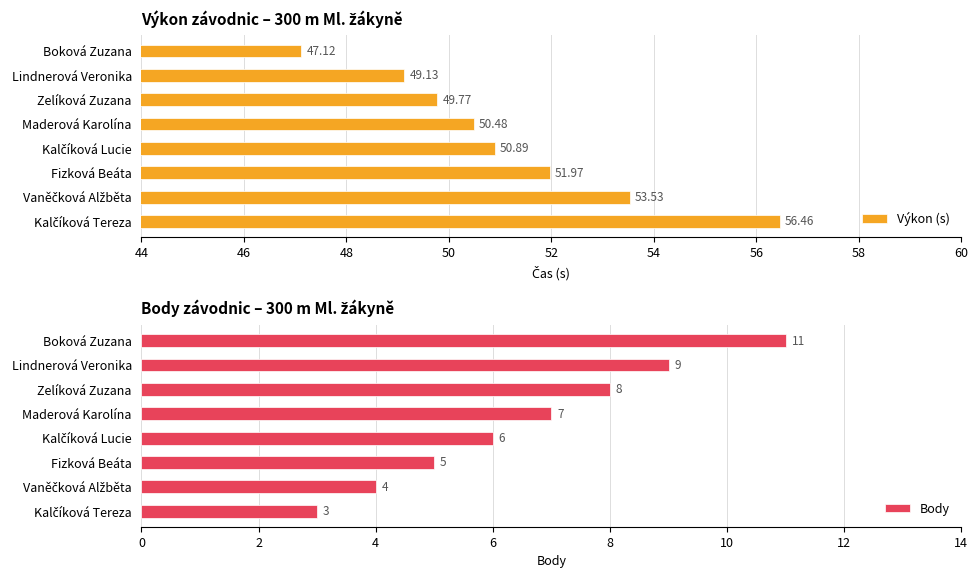

What is the difference between the maximum and minimum values in the Body series?

8